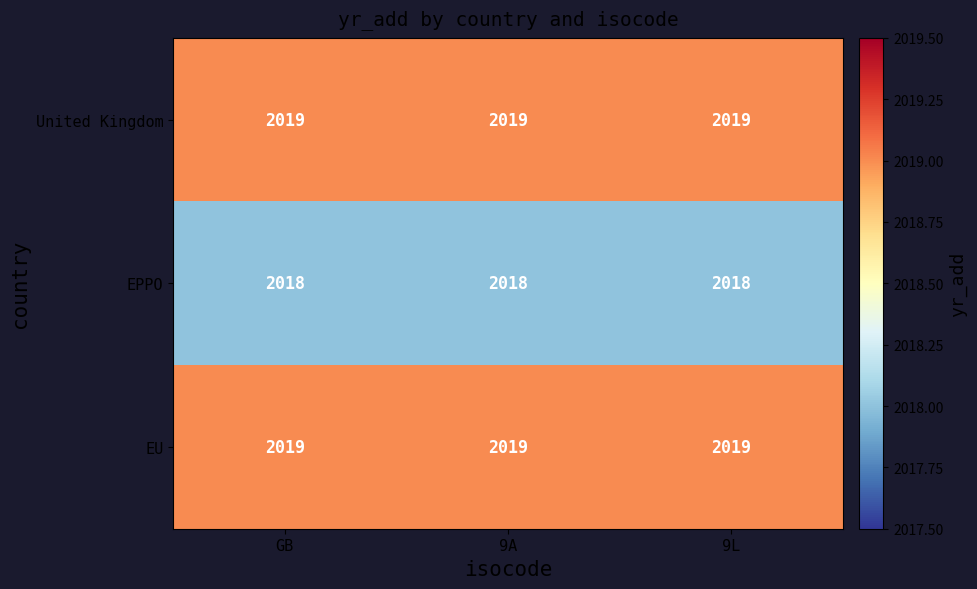

What is the approximate value of EPPO at 9L?

2018